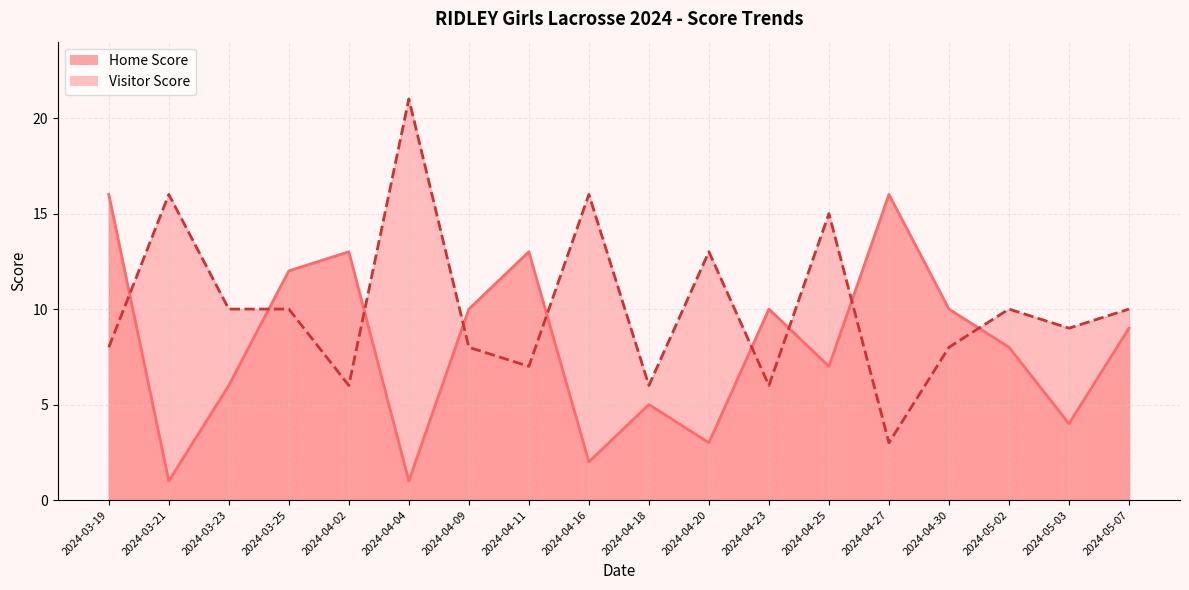

Count the number of data series in this chart.

2